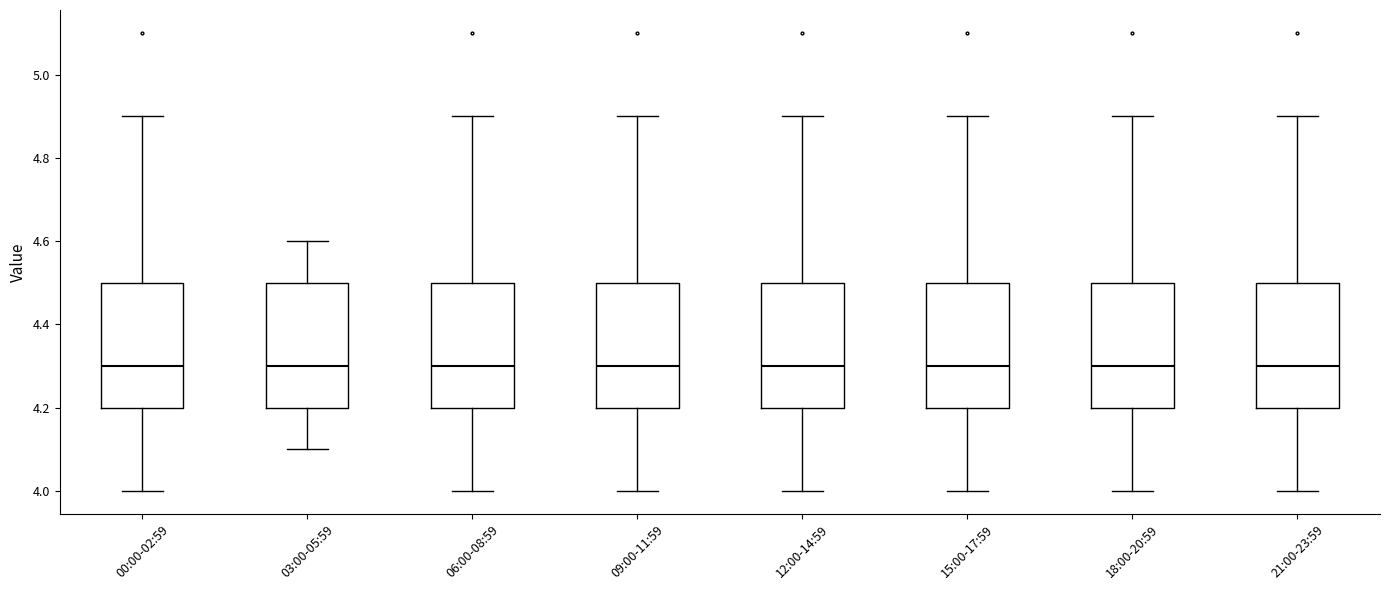

Reading left to right, transcribe this box plot: for each box, give where its median line is, the range the box spans, and where its two whiskers end, as read against the y-axis. The values are not printed on the chart, so give them approximately, as read against the axis.

00:00-02:59: median 4.3, box 4.2 to 4.5, whiskers 4.0 to 4.9
03:00-05:59: median 4.3, box 4.2 to 4.5, whiskers 4.1 to 4.6
06:00-08:59: median 4.3, box 4.2 to 4.5, whiskers 4.0 to 4.9
09:00-11:59: median 4.3, box 4.2 to 4.5, whiskers 4.0 to 4.9
12:00-14:59: median 4.3, box 4.2 to 4.5, whiskers 4.0 to 4.9
15:00-17:59: median 4.3, box 4.2 to 4.5, whiskers 4.0 to 4.9
18:00-20:59: median 4.3, box 4.2 to 4.5, whiskers 4.0 to 4.9
21:00-23:59: median 4.3, box 4.2 to 4.5, whiskers 4.0 to 4.9